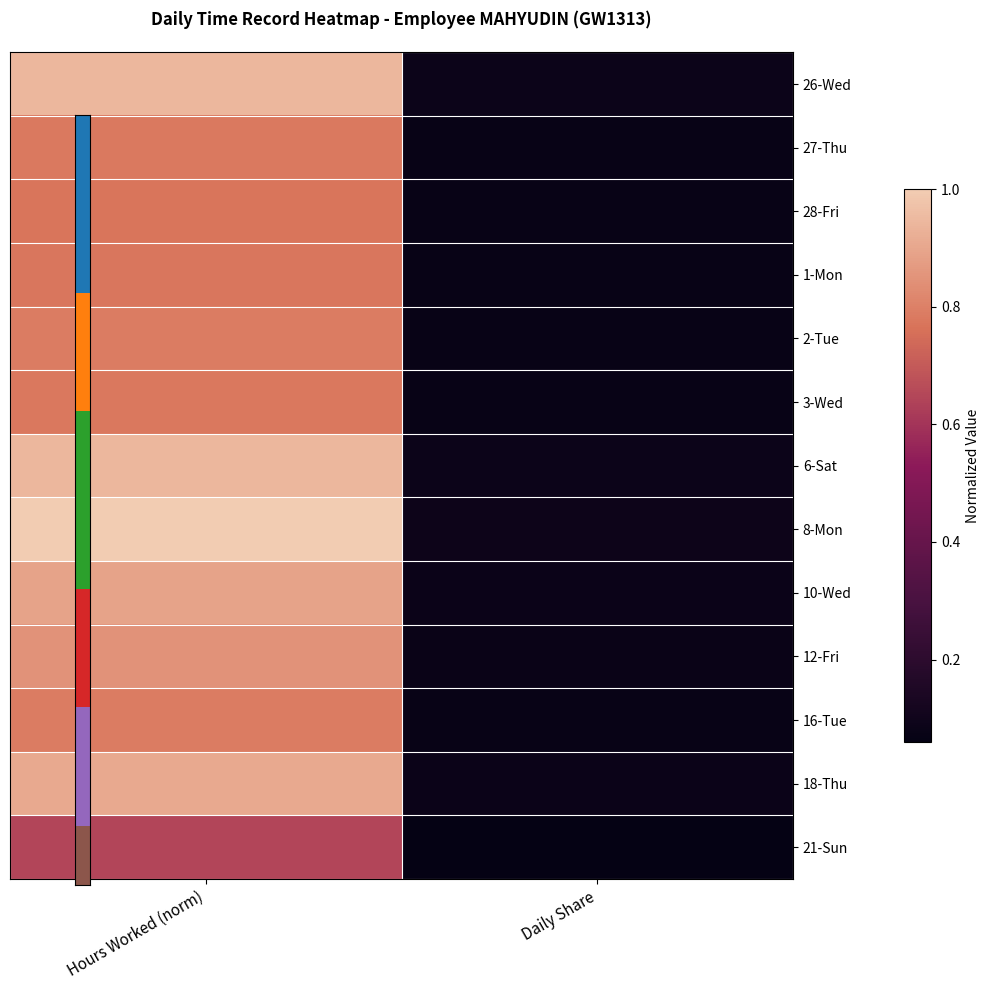

What is the total value across all series at Hours Worked (norm)?

10.9